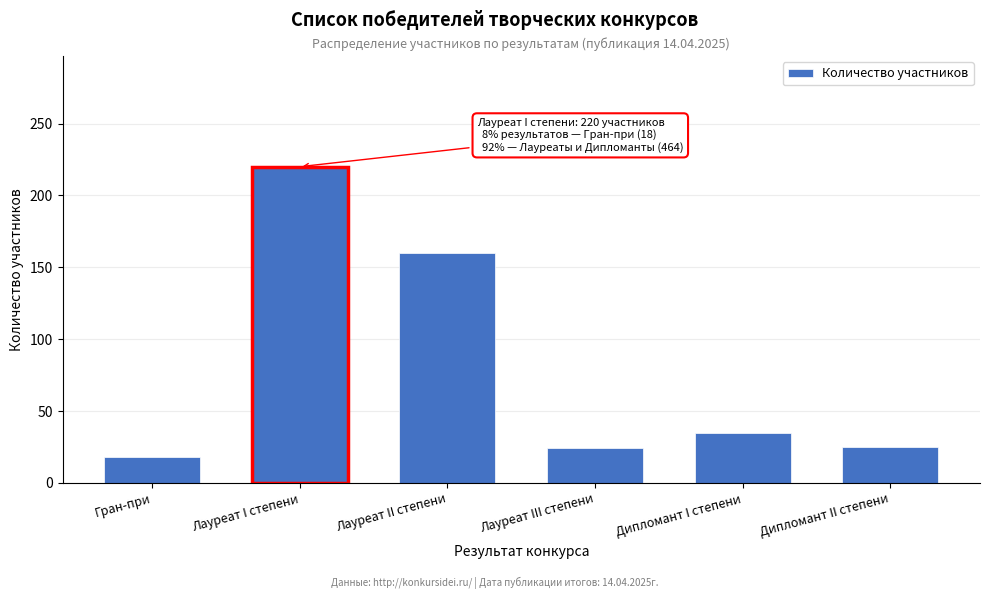

What is the label of the 2nd bar from the left?

Лауреат I степени